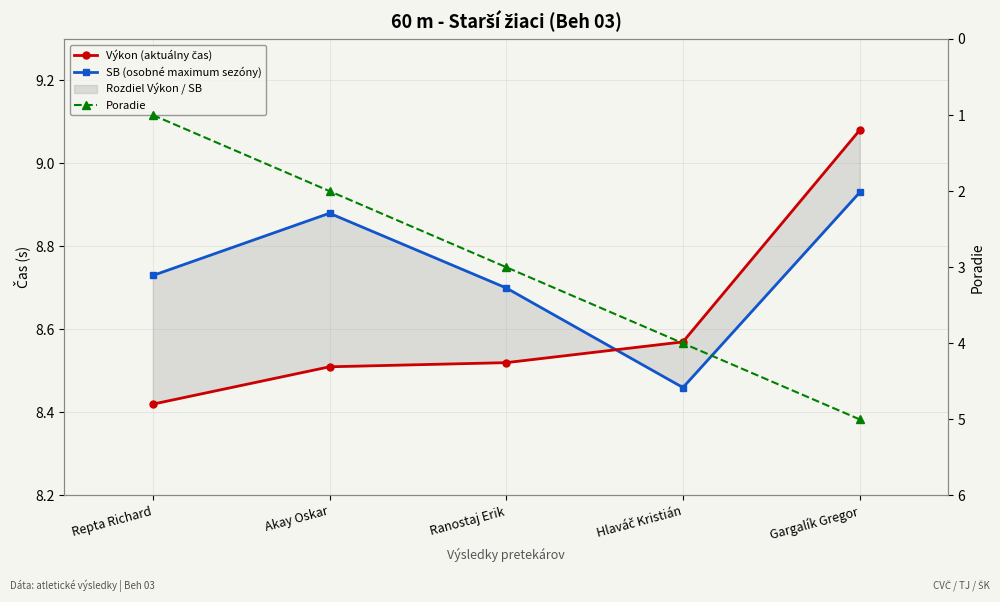

Reading left to right, what are all the values shown in this chart?

Výkon (aktuálny čas): Repta Richard=8.4	Akay Oskar=8.5	Ranostaj Erik=8.5	Hlaváč Kristián=8.6	Gargalík Gregor=9.1
SB (osobné maximum sezóny): Repta Richard=8.7	Akay Oskar=8.9	Ranostaj Erik=8.7	Hlaváč Kristián=8.5	Gargalík Gregor=8.9
Poradie: Repta Richard=1.0	Akay Oskar=2.0	Ranostaj Erik=3.0	Hlaváč Kristián=4.0	Gargalík Gregor=5.0